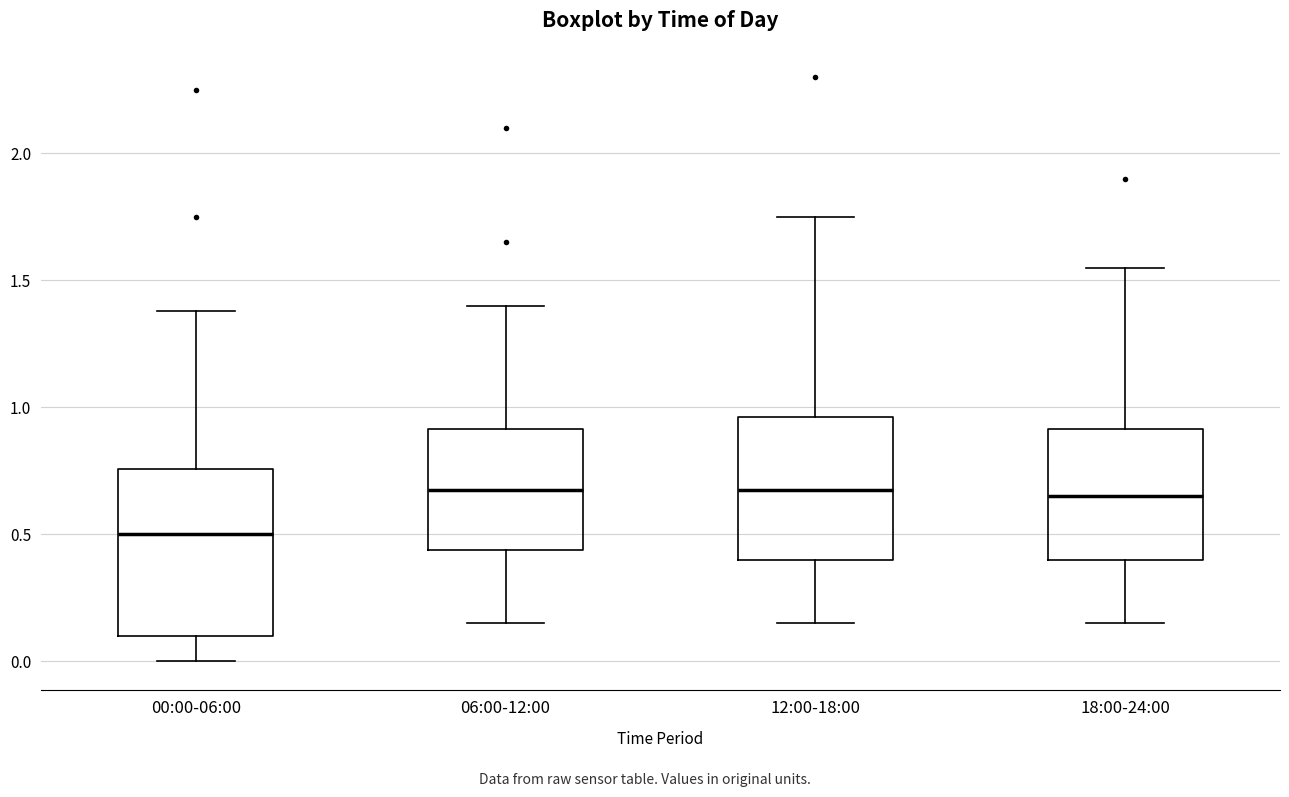

Where is the lower edge of the box for 06:00-12:00 on the y-axis? The values are not printed on the chart, so give them approximately, as read against the axis.

0.45